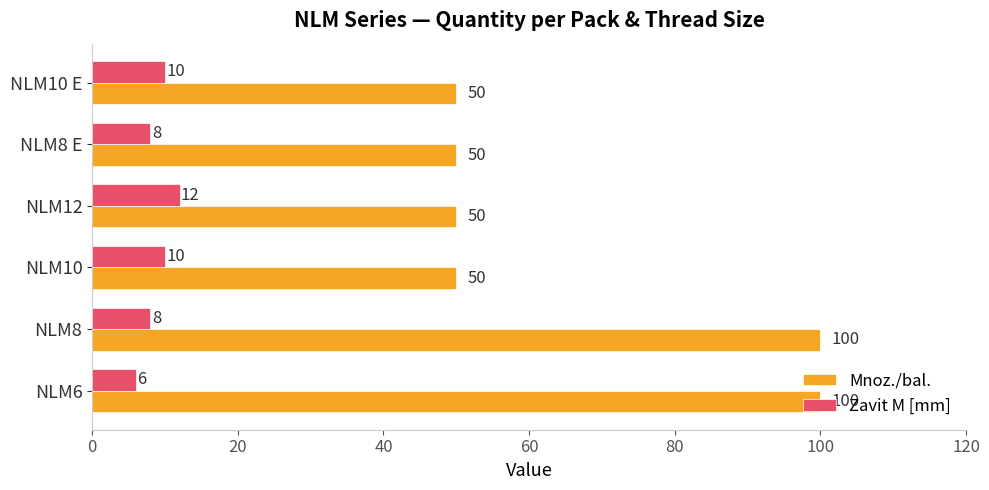

At NLM8 E, list the series in order from largest to smallest.

Mnoz./bal., Zavit M [mm]